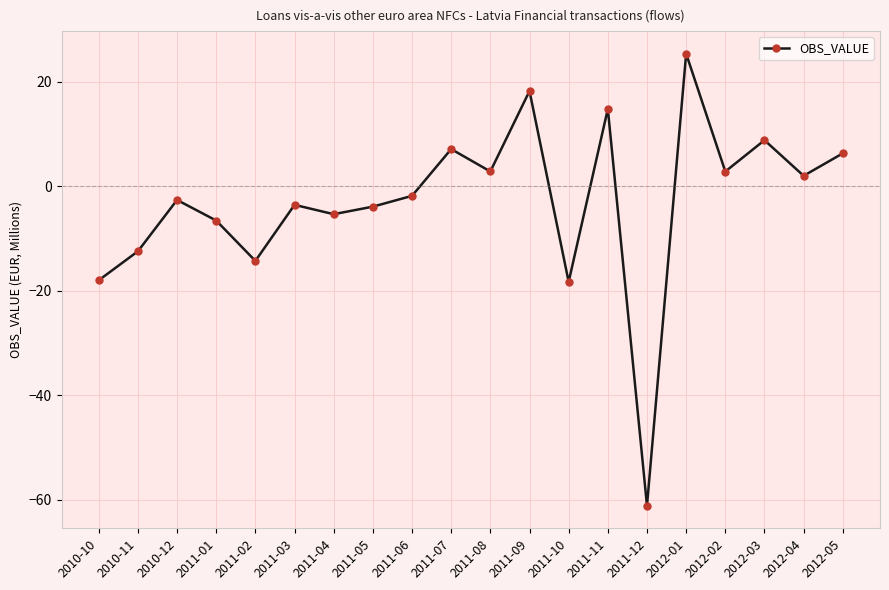

How many data points are less than -1?

11